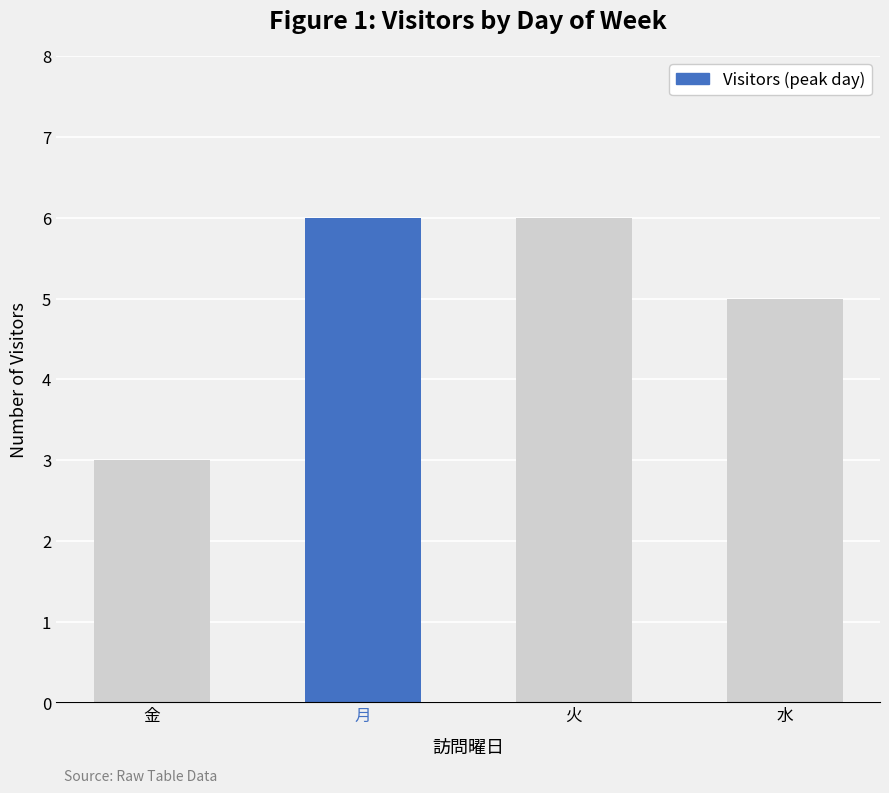

Between 火 and 水, which is larger?

火